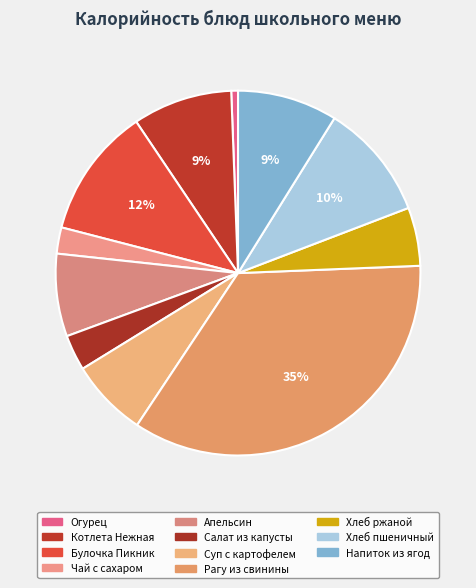

To the nearest percent, what is the difference between the largest and smallest slice percentages?

34%